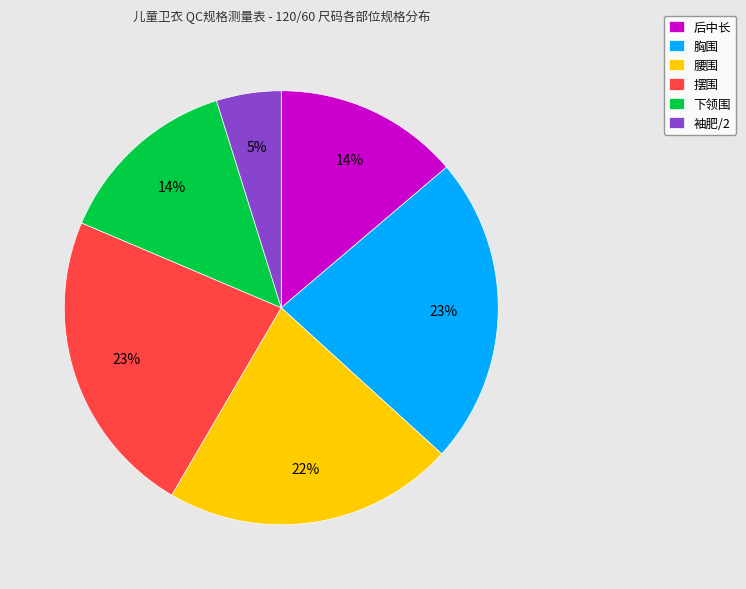

To the nearest percent, what percentage of the pie is 胸围?

23%